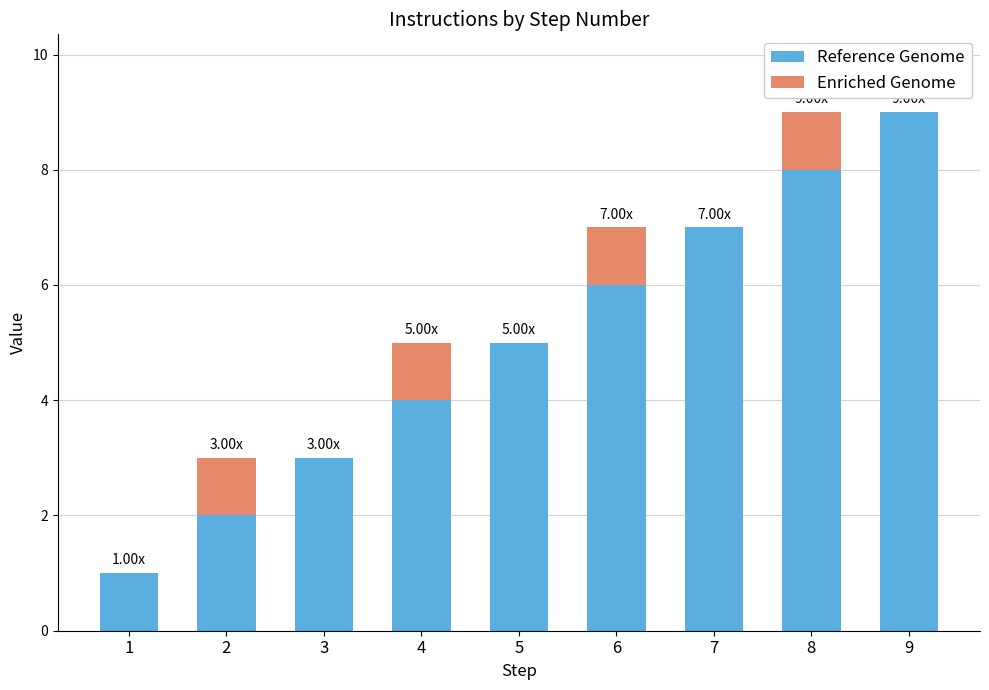

What is the sum of all Reference Genome values?

45